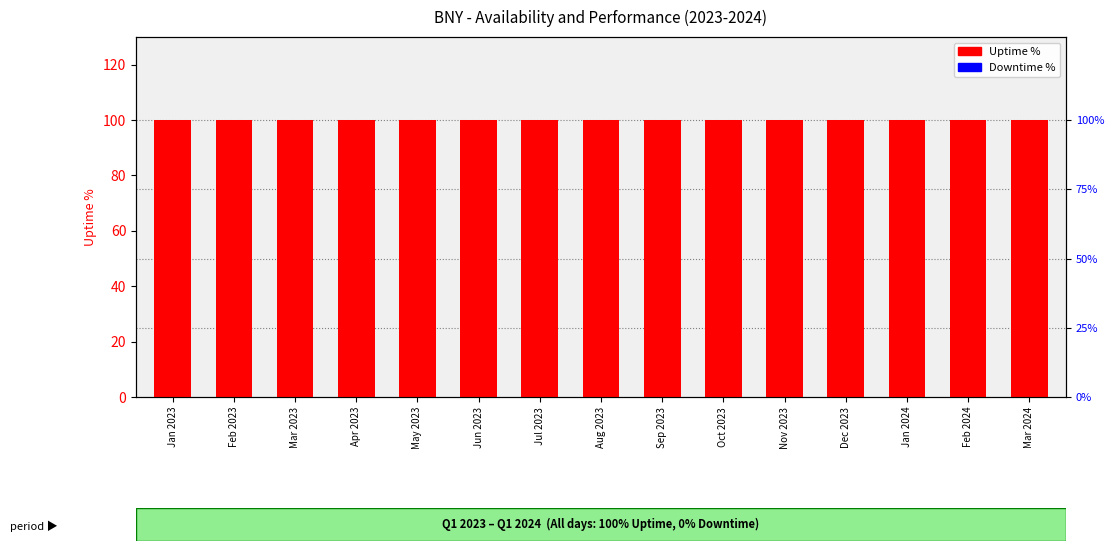

At which category does the chart reach its minimum across all series?

Jan 2023